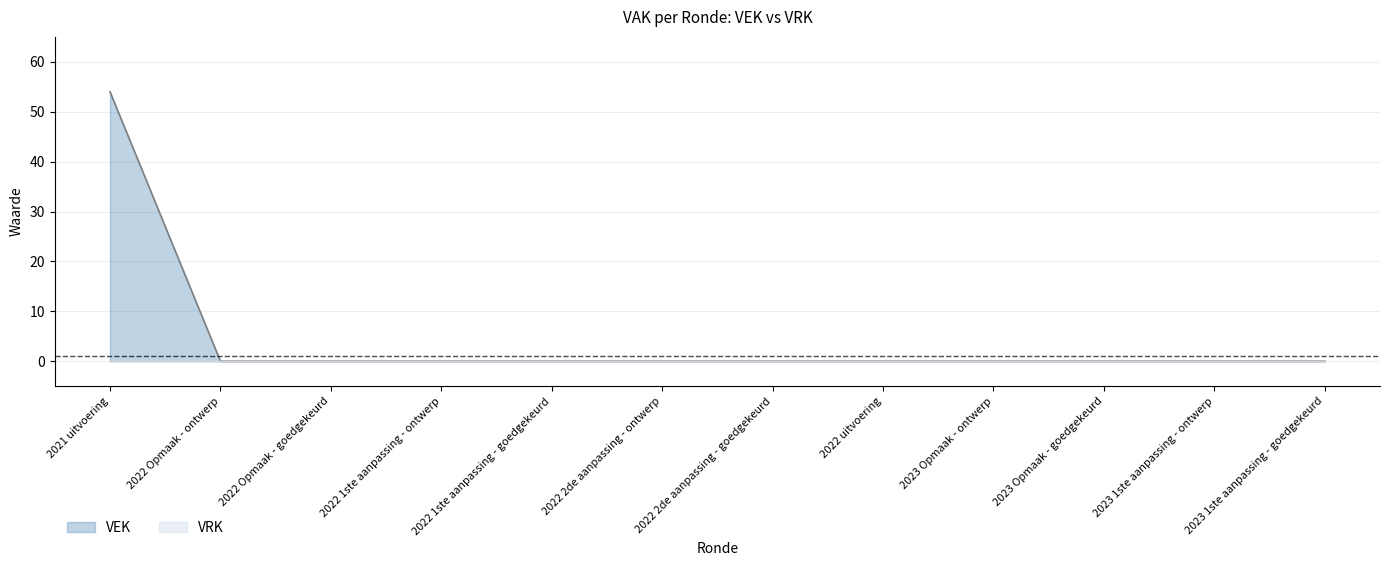

What is the difference between the maximum and minimum values?

54